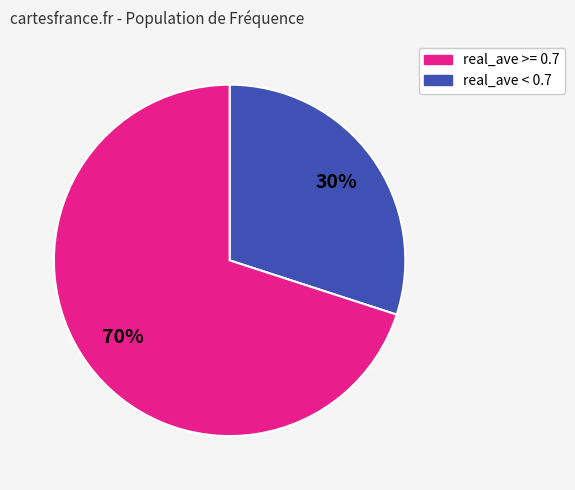

How many segments does this pie chart have?

2